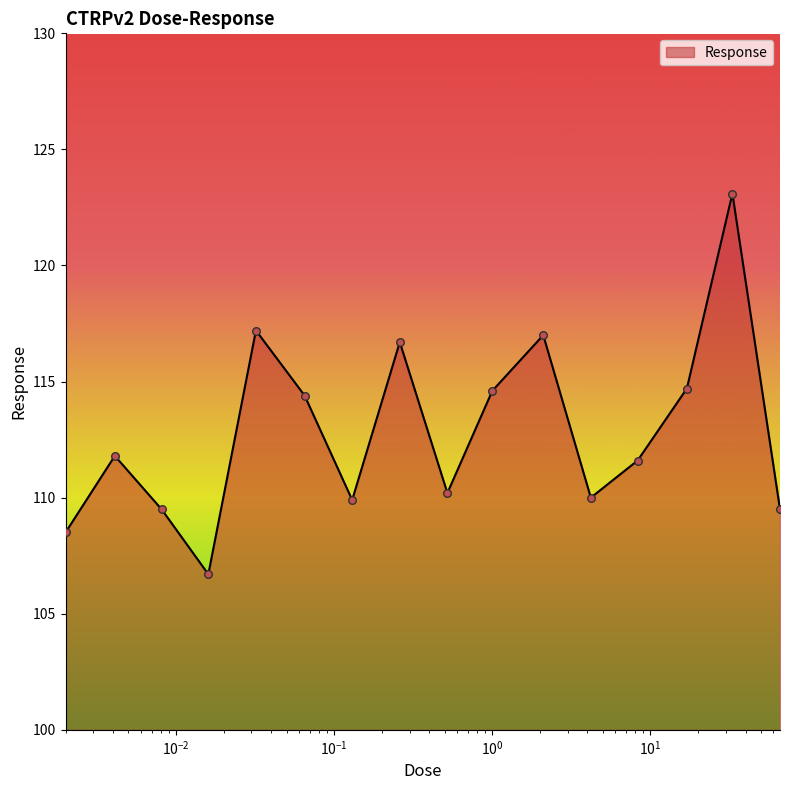

What is the minimum value shown in the chart?

106.7